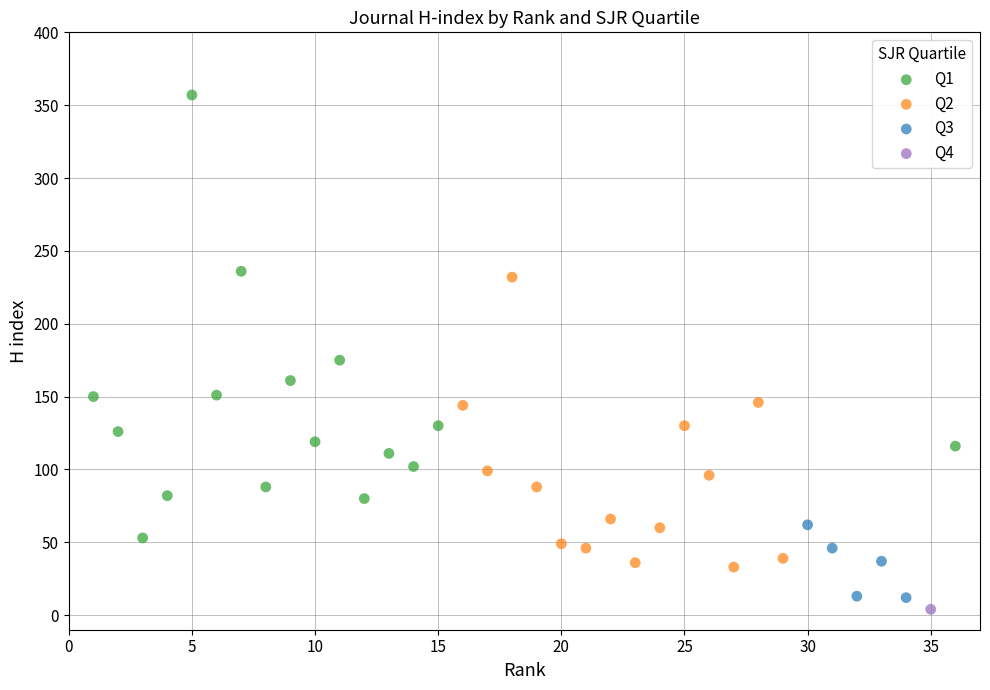

What are all the series names shown in the legend?

Q1, Q2, Q3, Q4